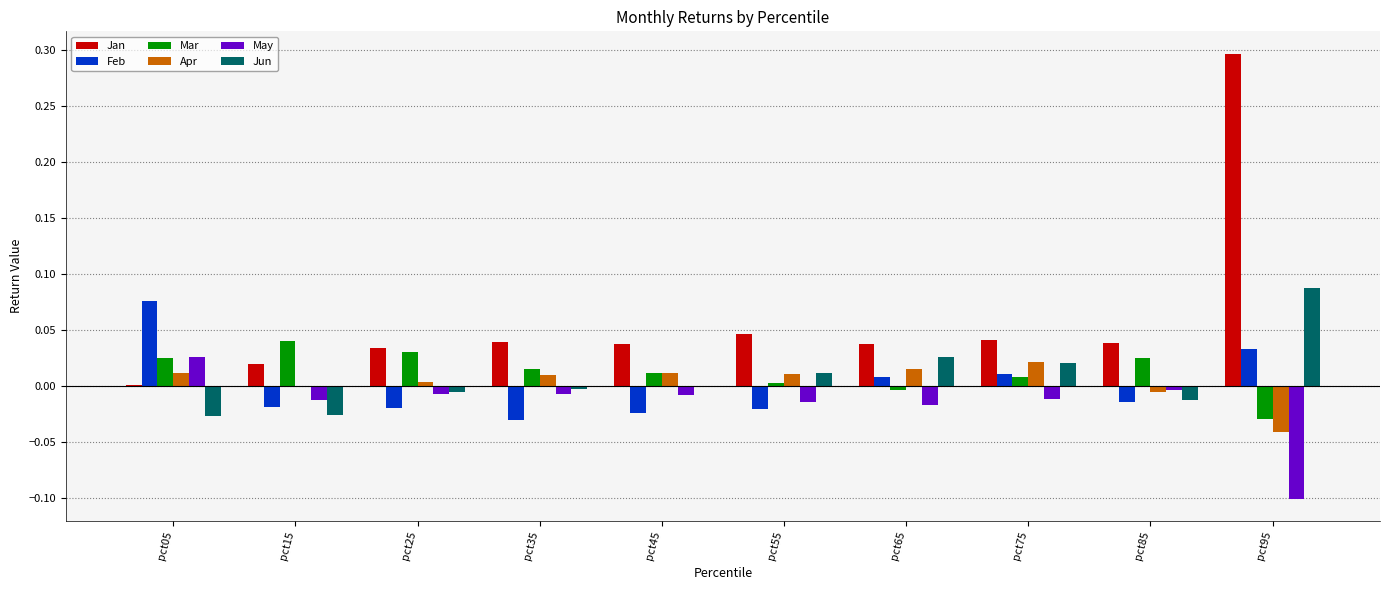

How many distinct data groups are displayed?

6